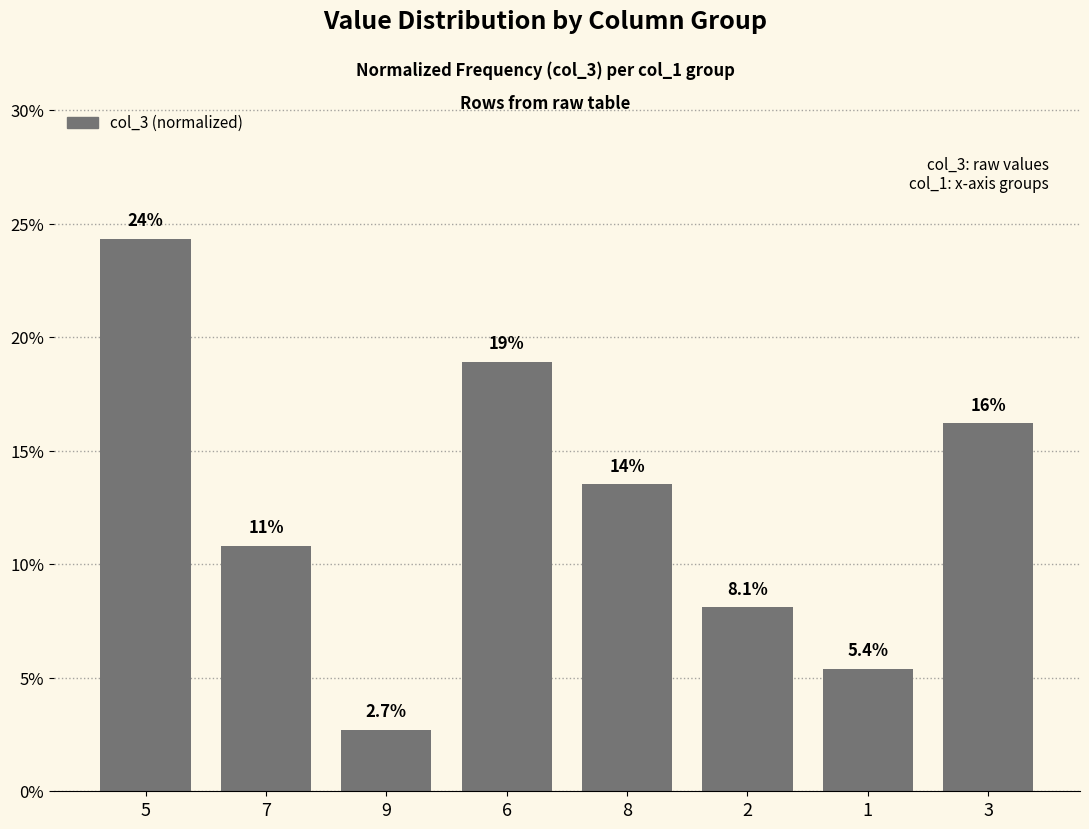

What is the label of the 6th bar from the right?

9